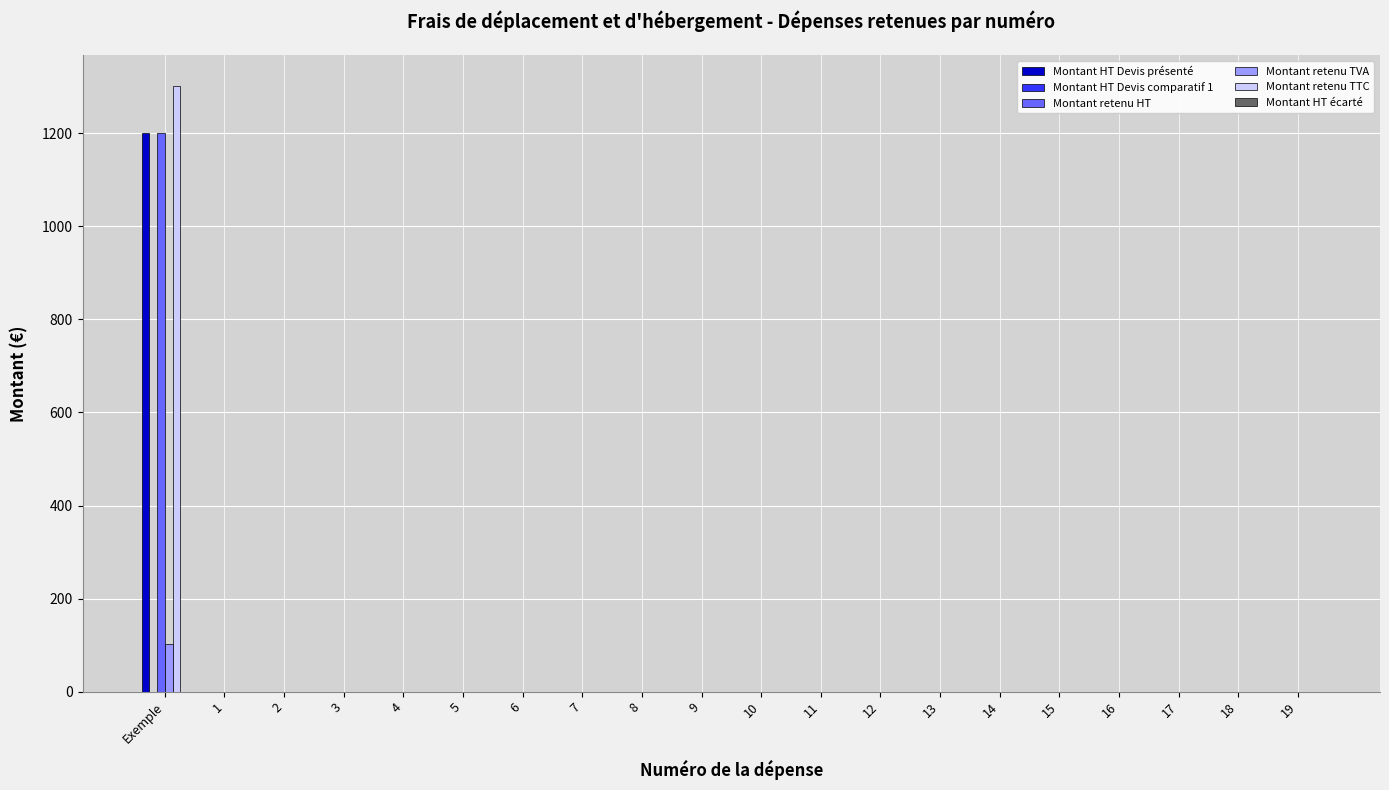

The value of Montant retenu TTC at 14 is 0. True or false?

True